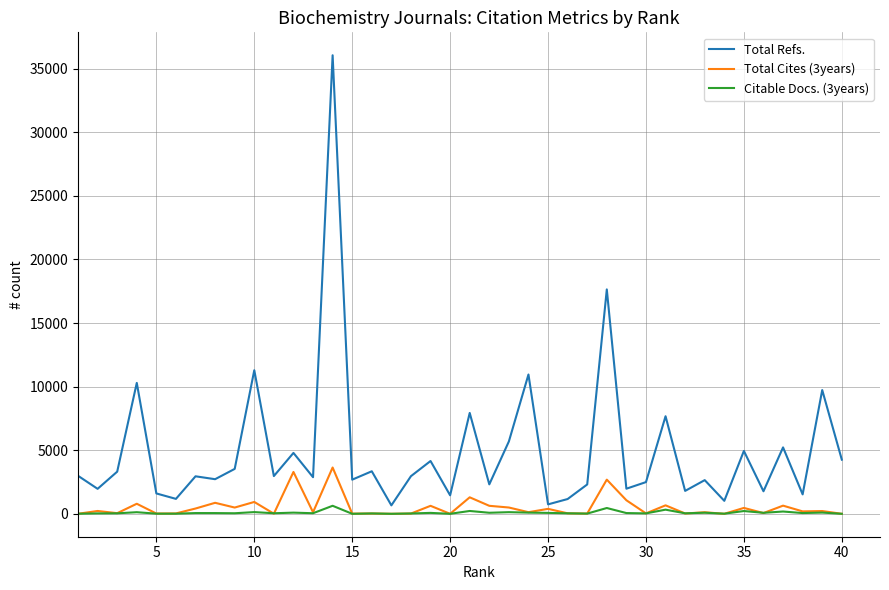

Which series has the largest total across all categories?

Total Refs.